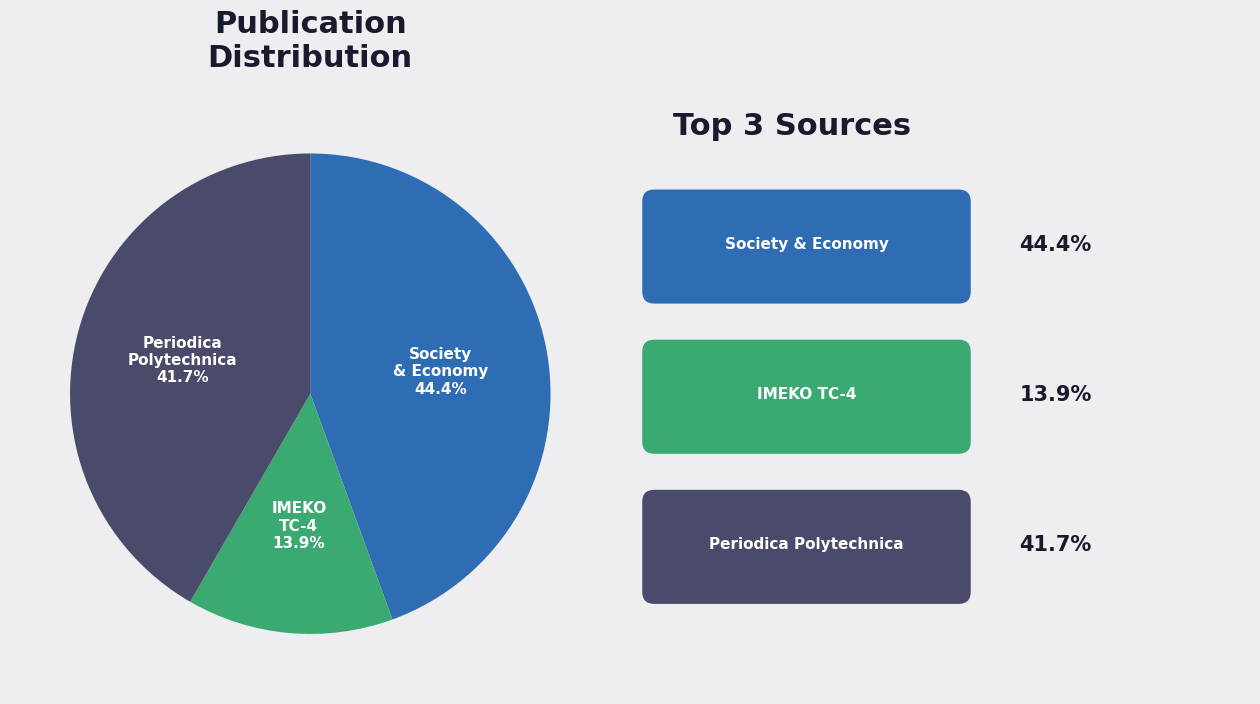

Is there any slice that represents more than half of the pie?

No